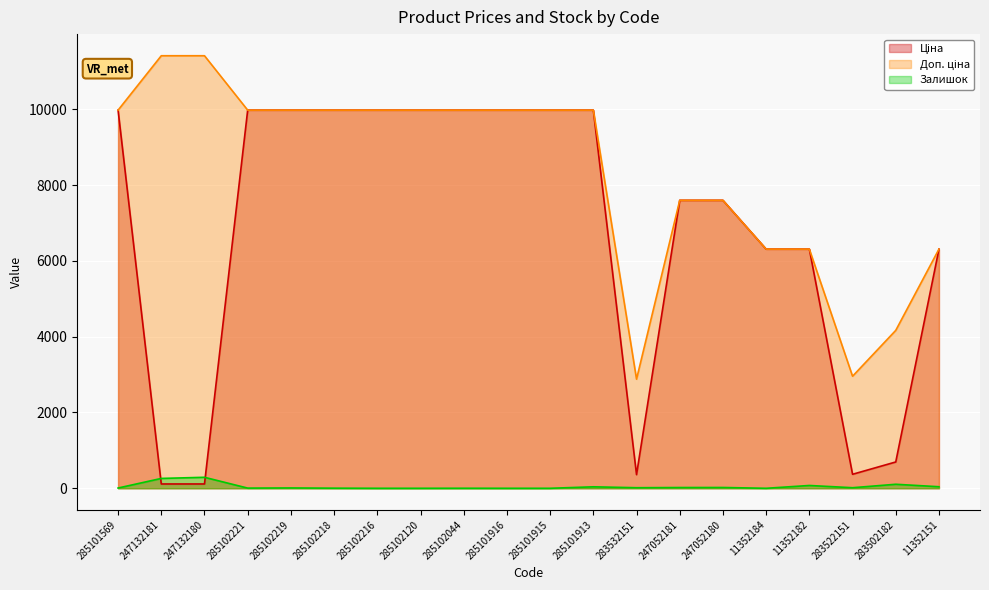

How many distinct data groups are displayed?

3